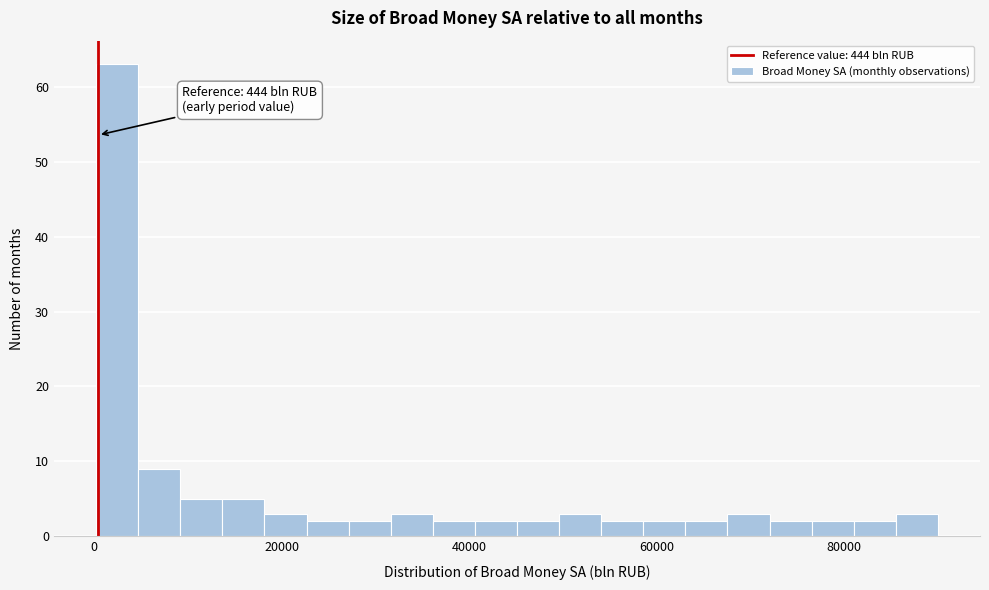

Around what value on the x-axis is the tallest bar? Give the approximate position of its centre, as read against the axis.

2000